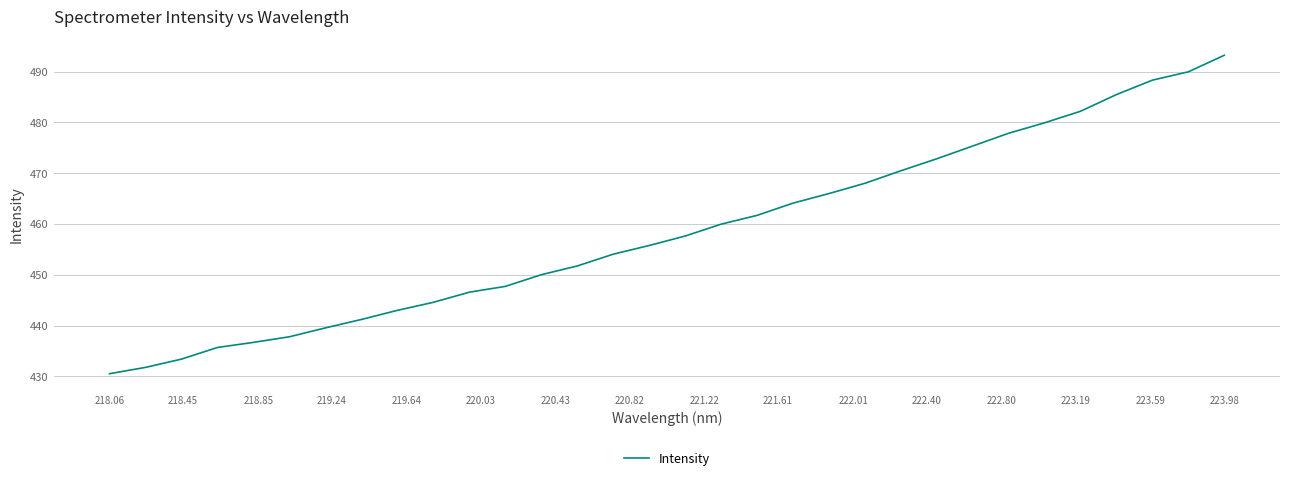

What is the smallest value displayed?

430.5